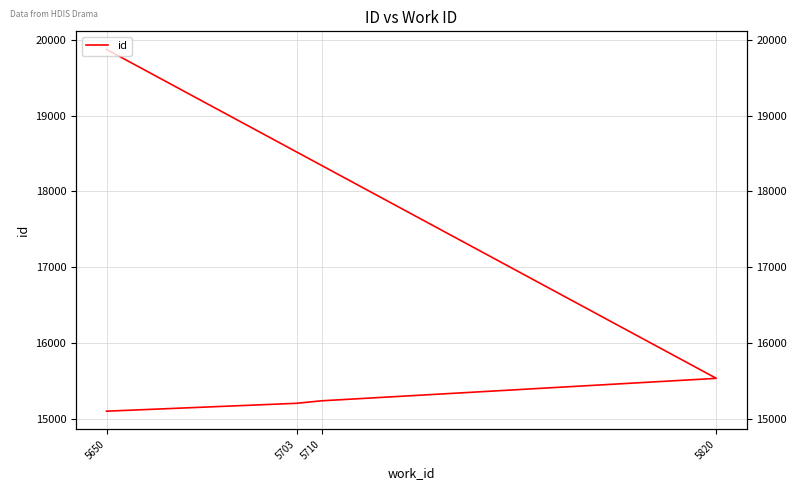

Reading left to right, extract all data points from this chart.

15101	15205	15238	15534	15535	15536	19873